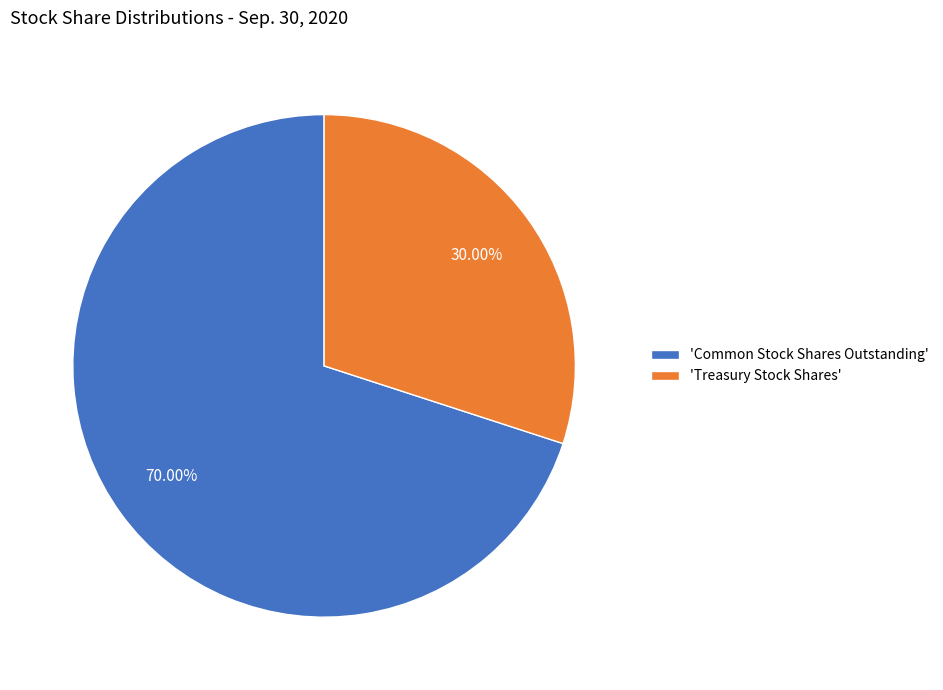

Which has a higher value, 'Treasury Stock Shares' or 'Common Stock Shares Outstanding'?

'Common Stock Shares Outstanding'